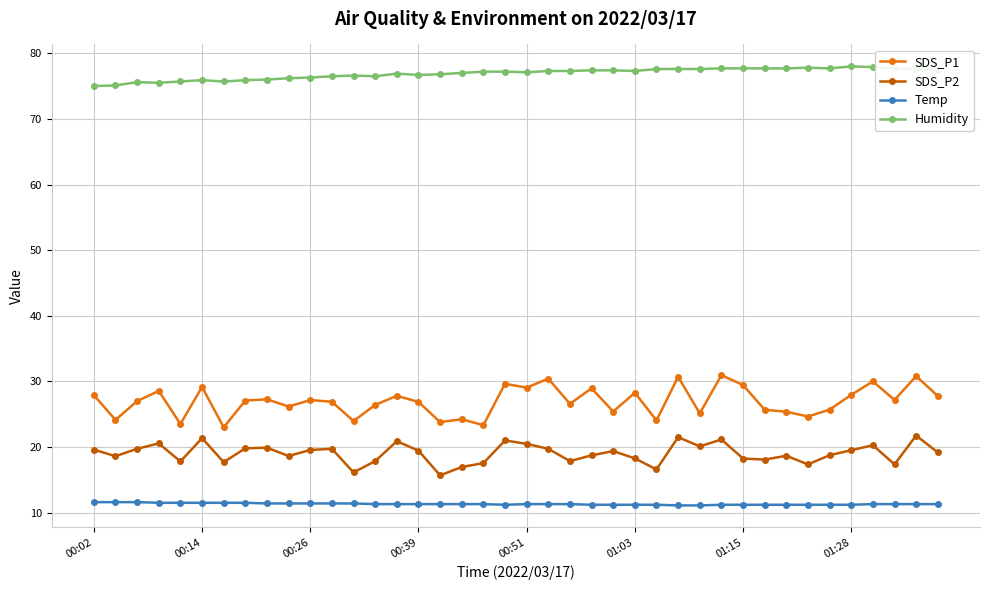

What is the greatest value displayed?

78.0